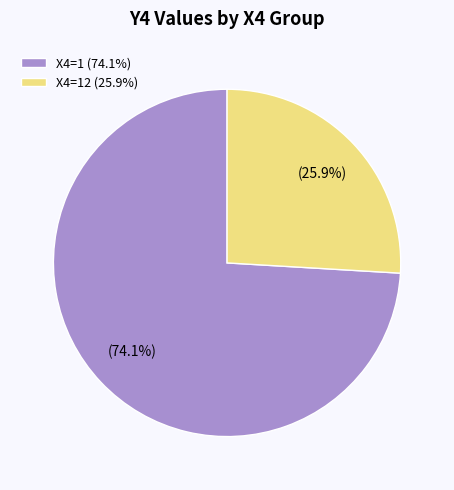

How many slices are in this pie chart?

2